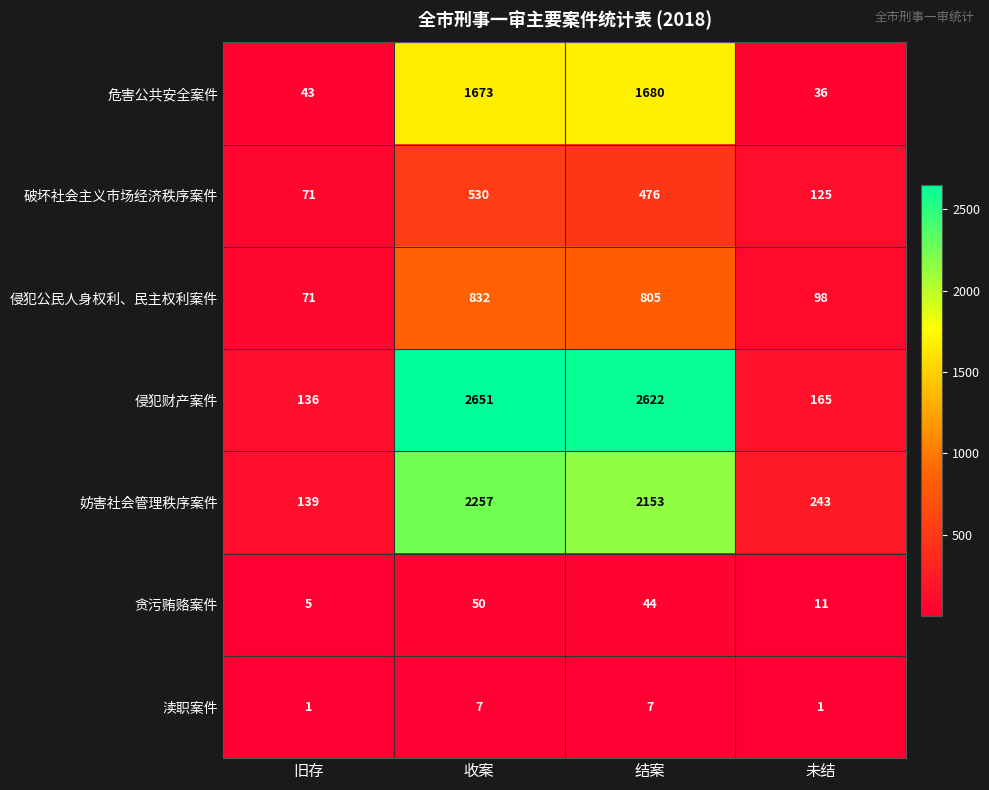

How many categories are shown in the chart?

4